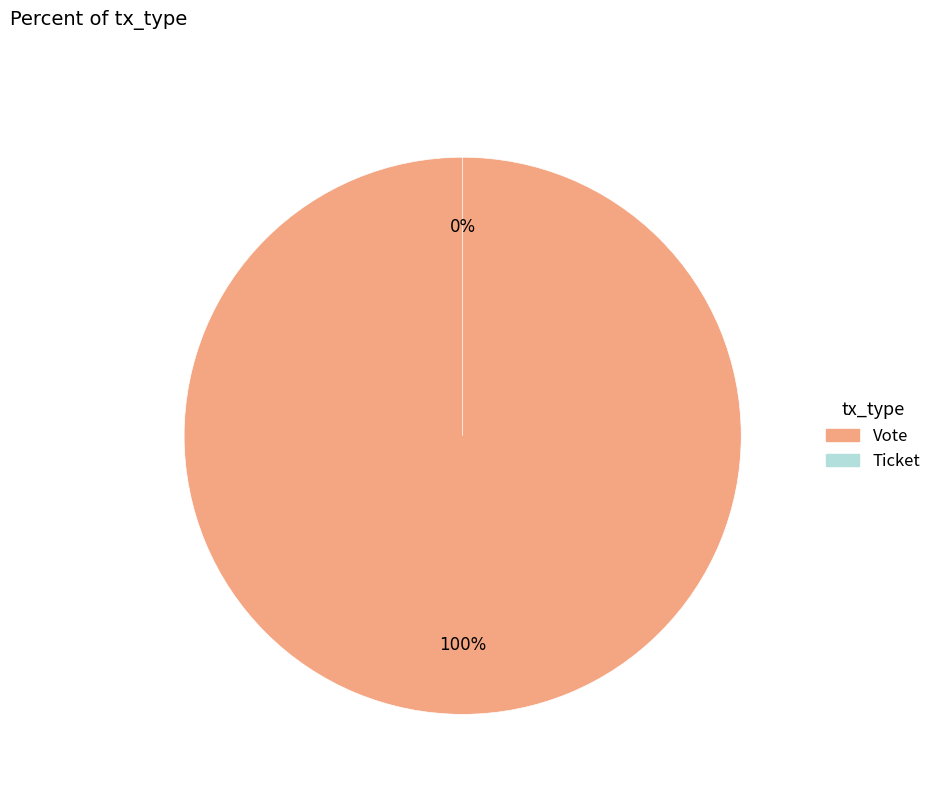

What percentage is the Vote slice, to the nearest percent?

100%